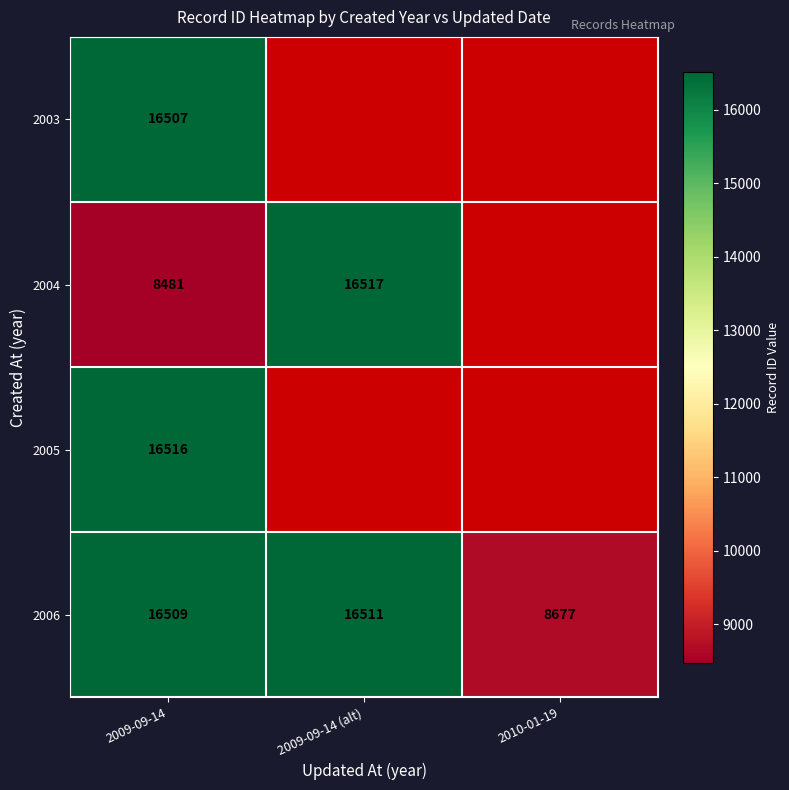

The value of 2003 at 2009-09-14 is 22252. True or false?

False